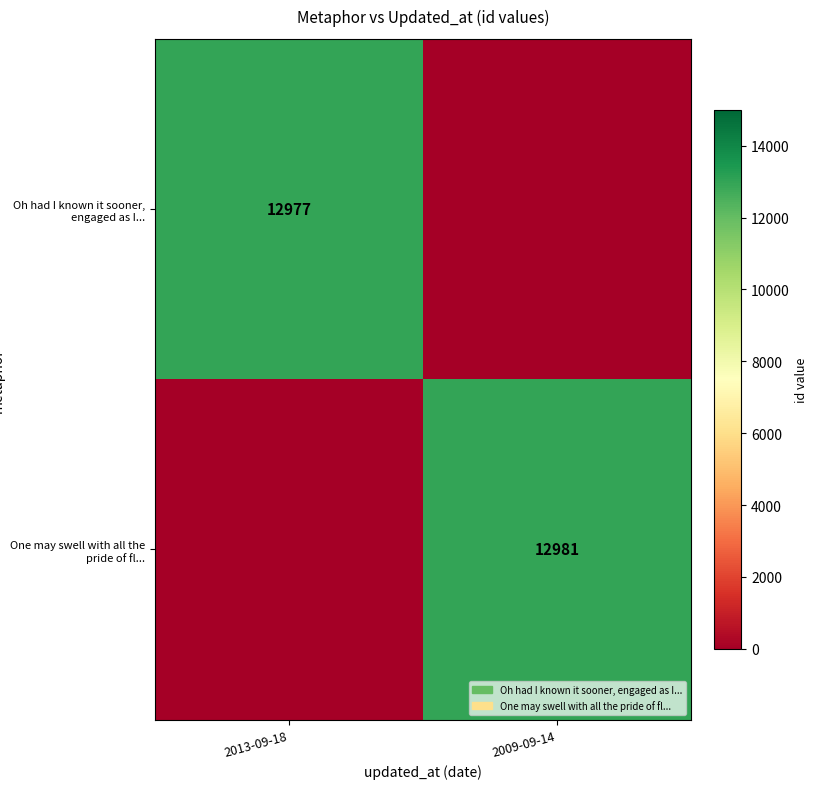

At how many categories does at least one series exceed 1999?

2